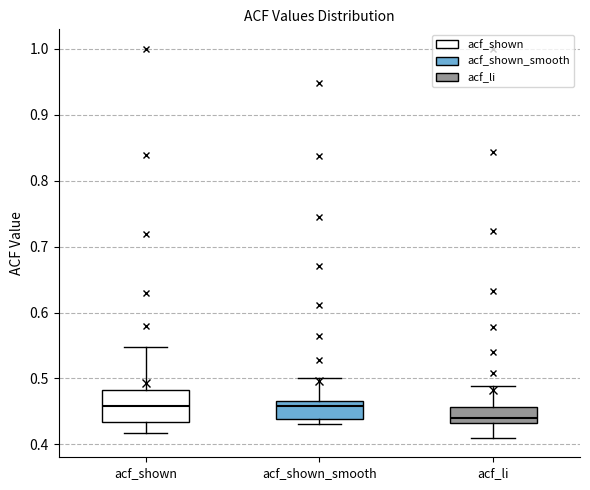

Which box is the tallest, from its lower edge to its upper edge?

acf_shown